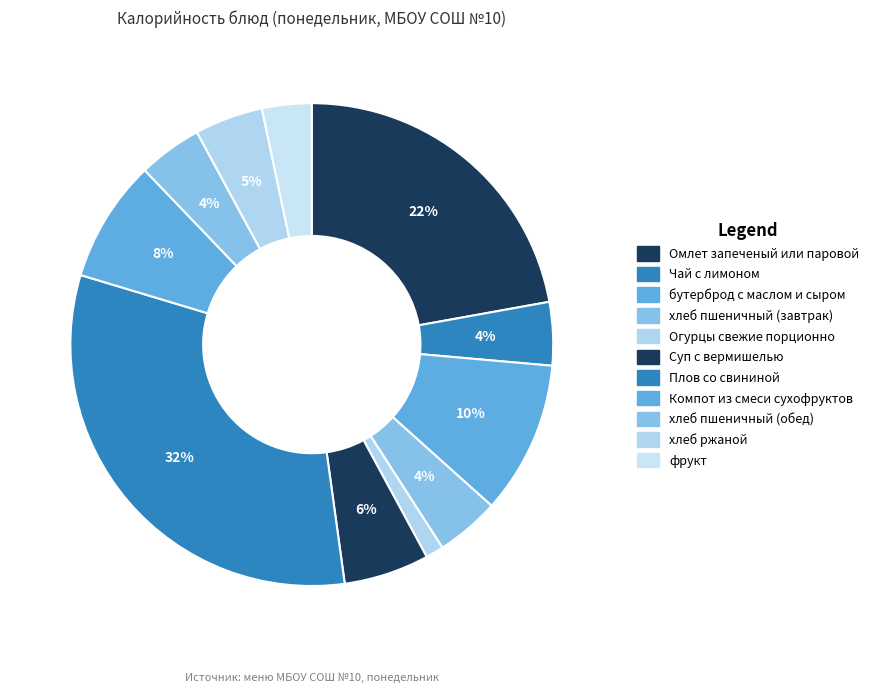

To the nearest percent, what is the difference between the Плов со свининой and Чай с лимоном slice percentages?

28%